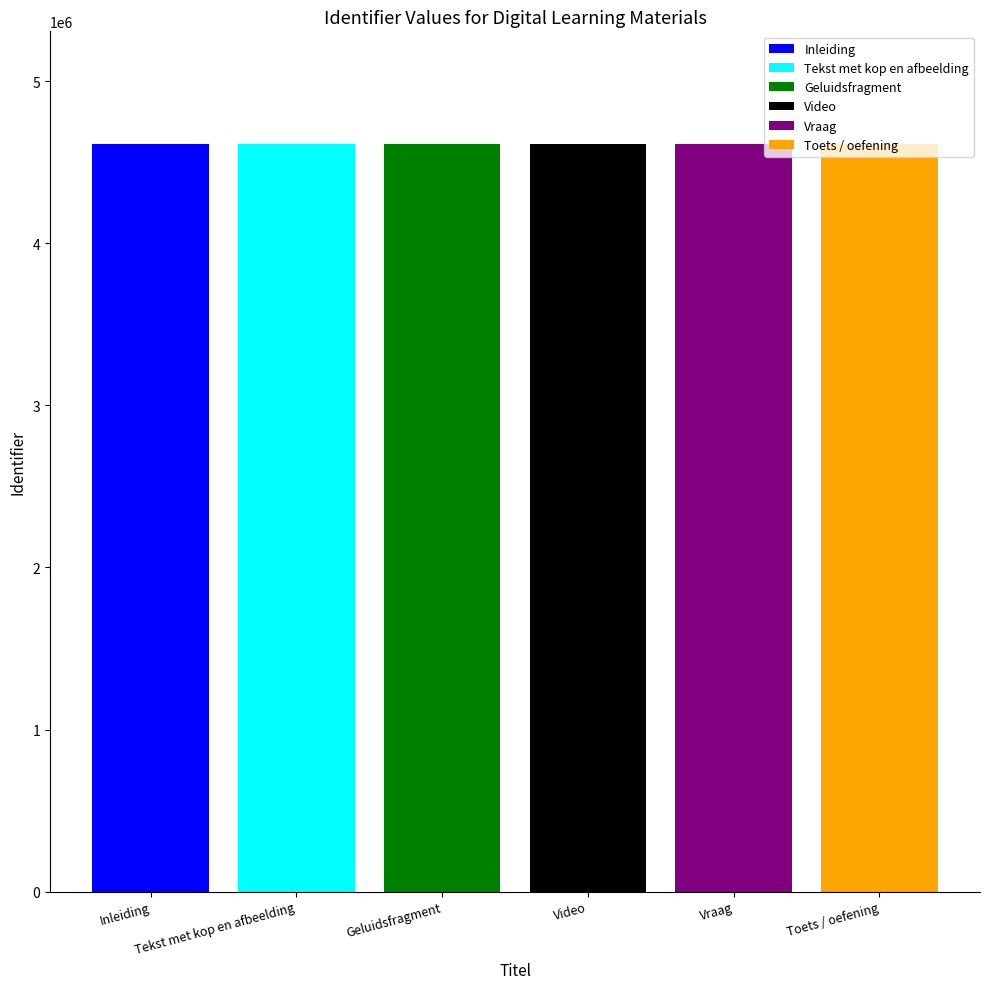

What is the maximum value shown in the chart?

4615094